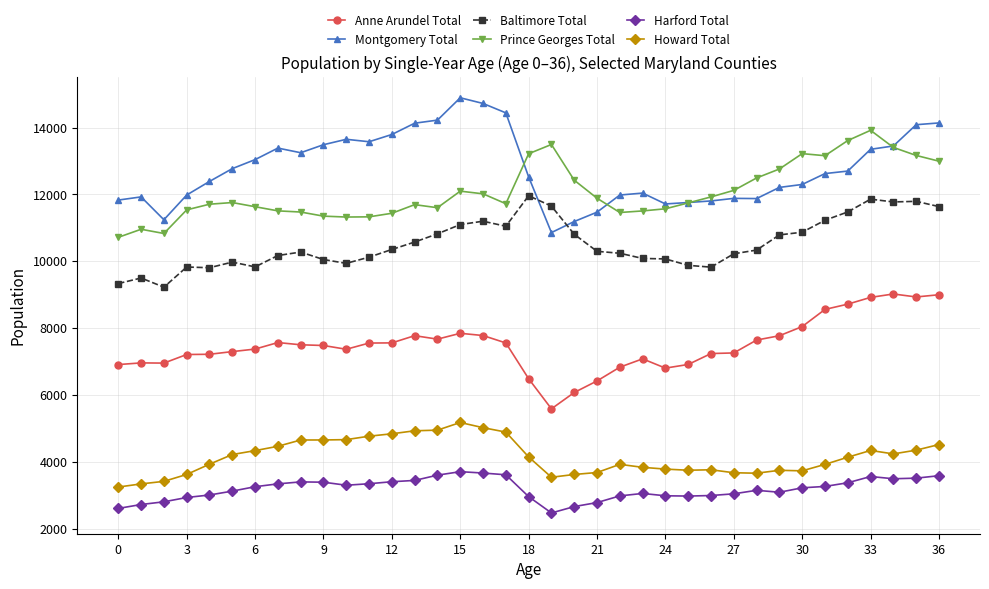

Rank the series by their maximum value, from lowest to highest.

Harford Total, Howard Total, Anne Arundel Total, Baltimore Total, Prince Georges Total, Montgomery Total